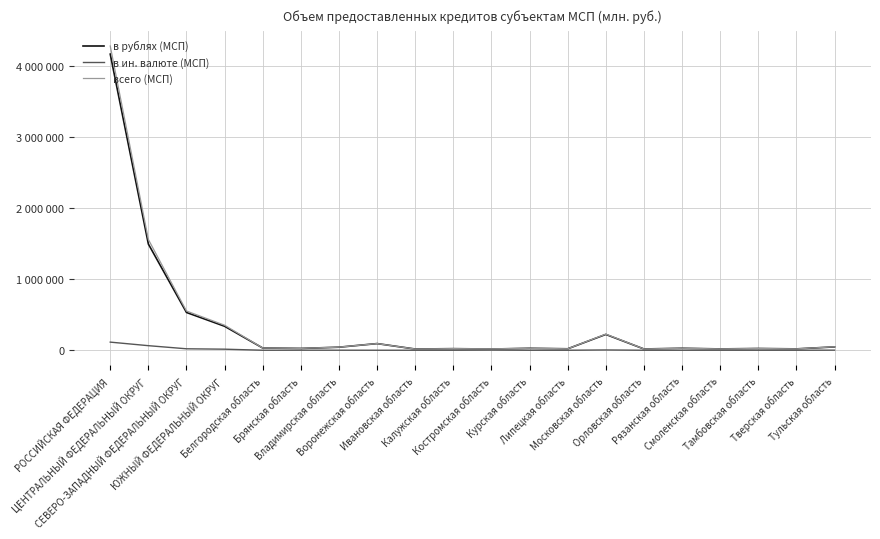

What is the difference between the second highest and second lowest values in the в ин. валюте (МСП) series?

64347